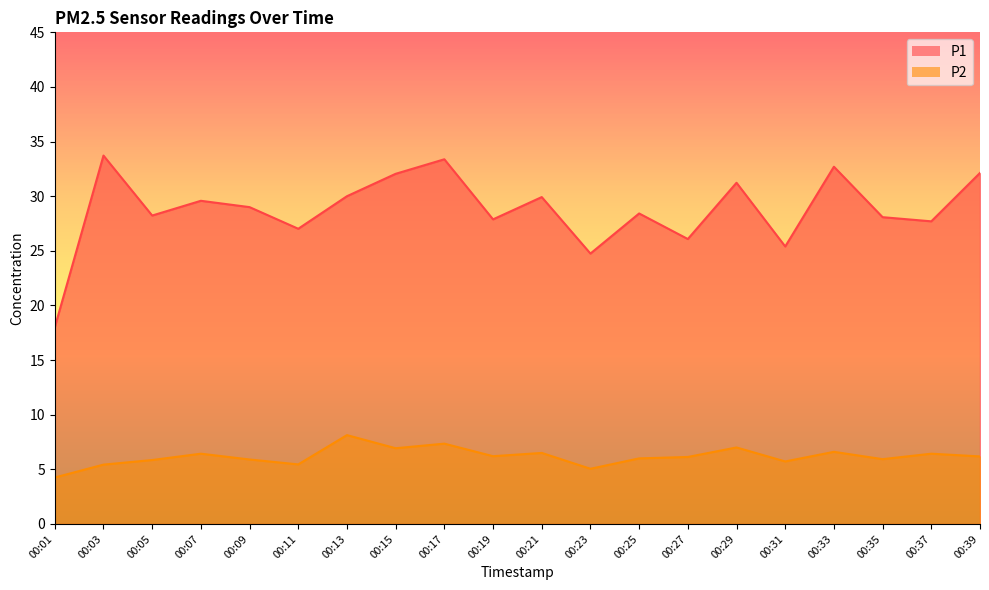

Read the P1 value at 00:23.

24.8